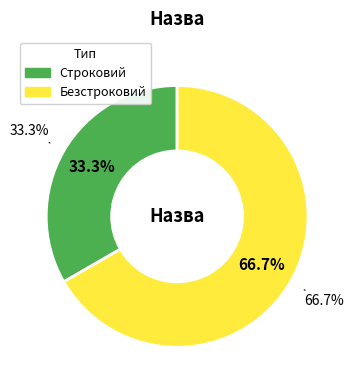

Count the number of slices in the pie.

2